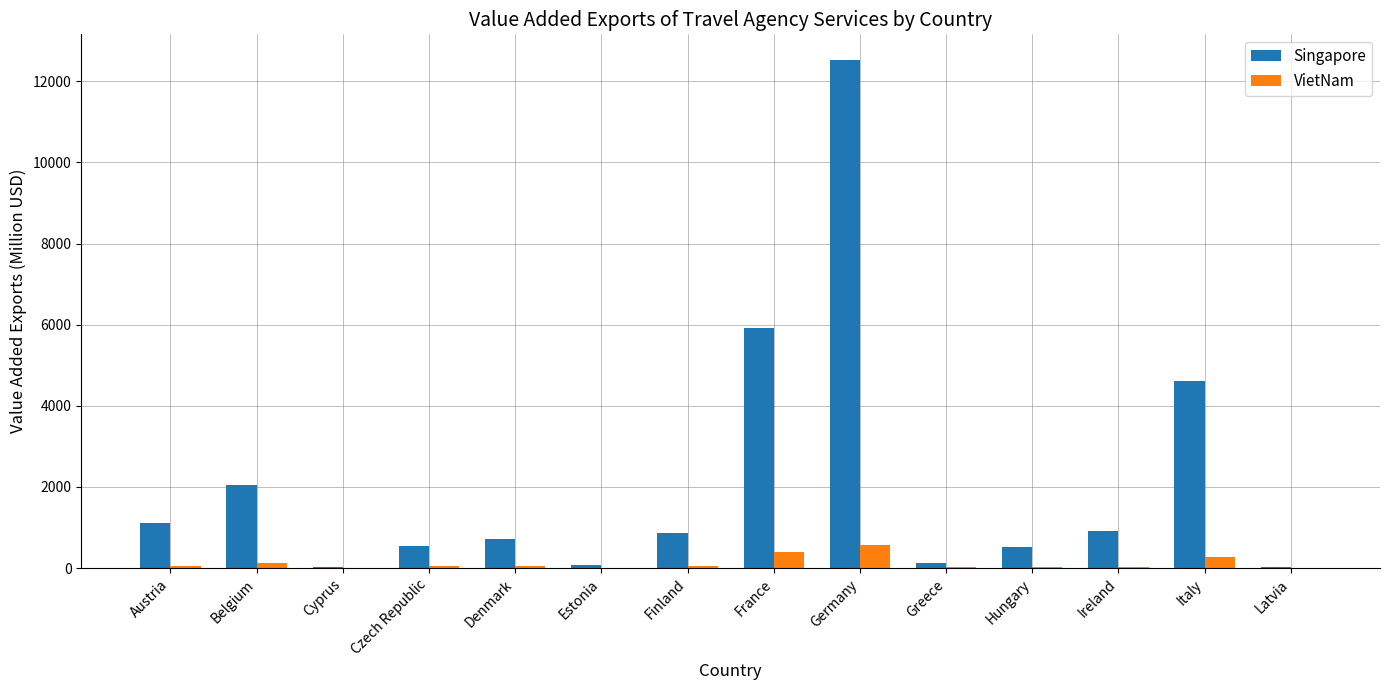

Which series has the largest total across all categories?

Singapore